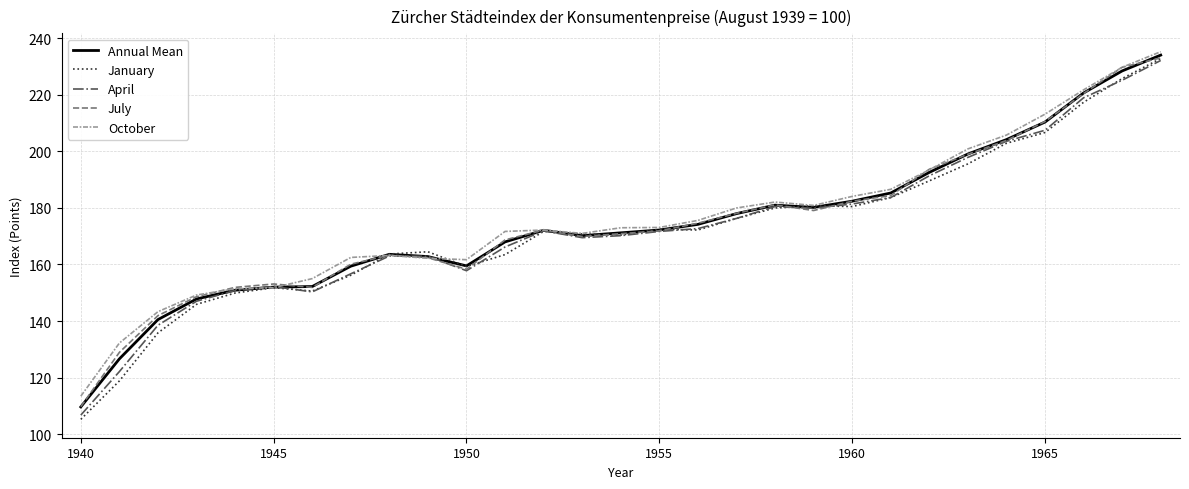

What is the smallest value displayed?

105.2